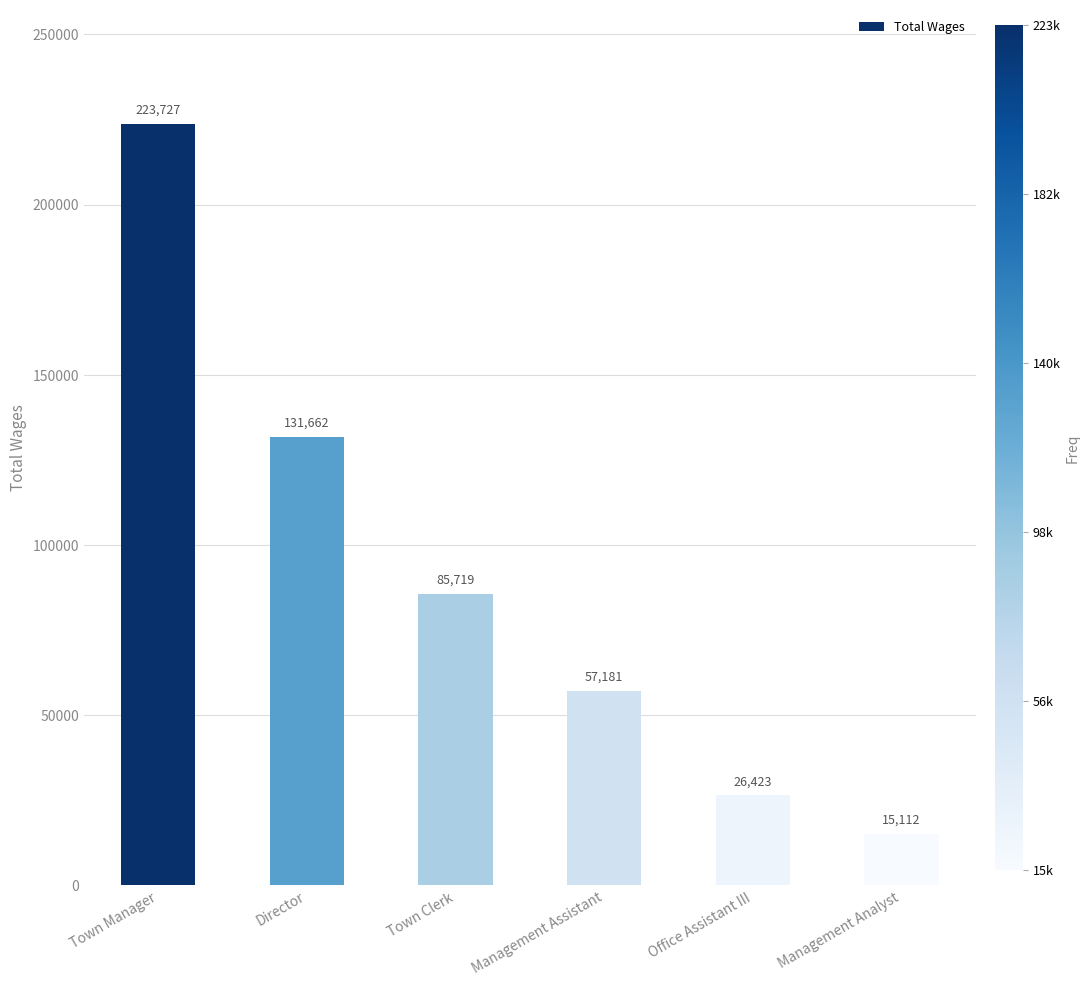

What is the change in value from Town Manager to Office Assistant III?

-197304